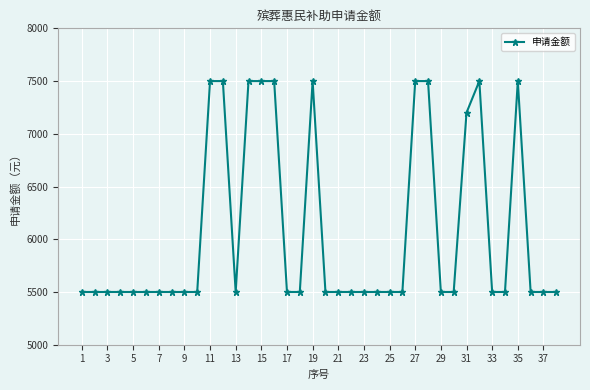

Reading right to left, extract all data points from this chart.

5500	5500	5500	7500	5500	5500	7500	7200	5500	5500	7500	7500	5500	5500	5500	5500	5500	5500	5500	7500	5500	5500	7500	7500	7500	5500	7500	7500	5500	5500	5500	5500	5500	5500	5500	5500	5500	5500